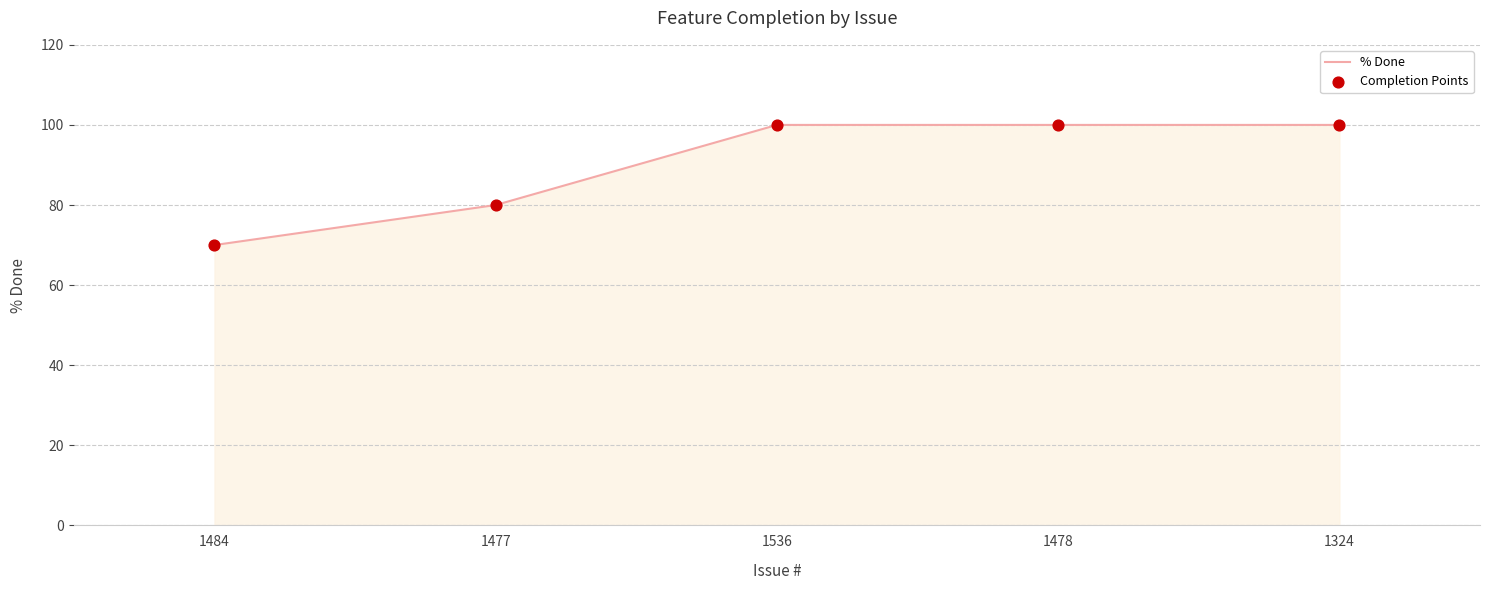

What is the difference between the second highest and minimum values?

30